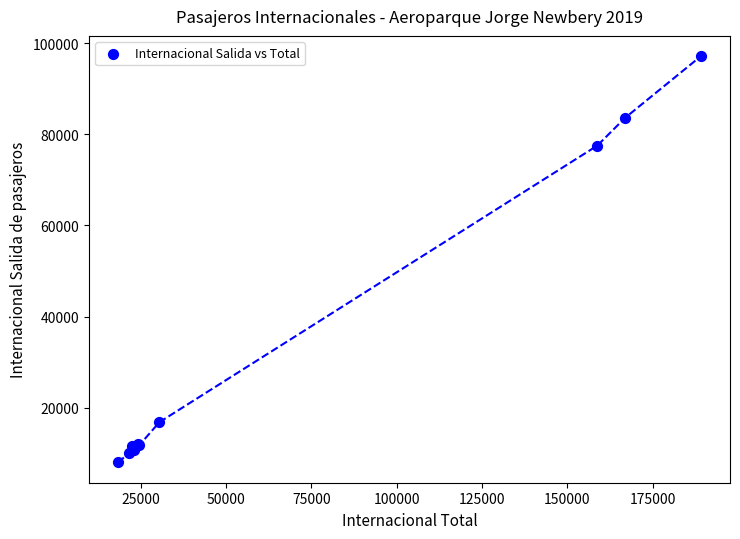

What Y value in the scatter plot is closest to 52582?

77513